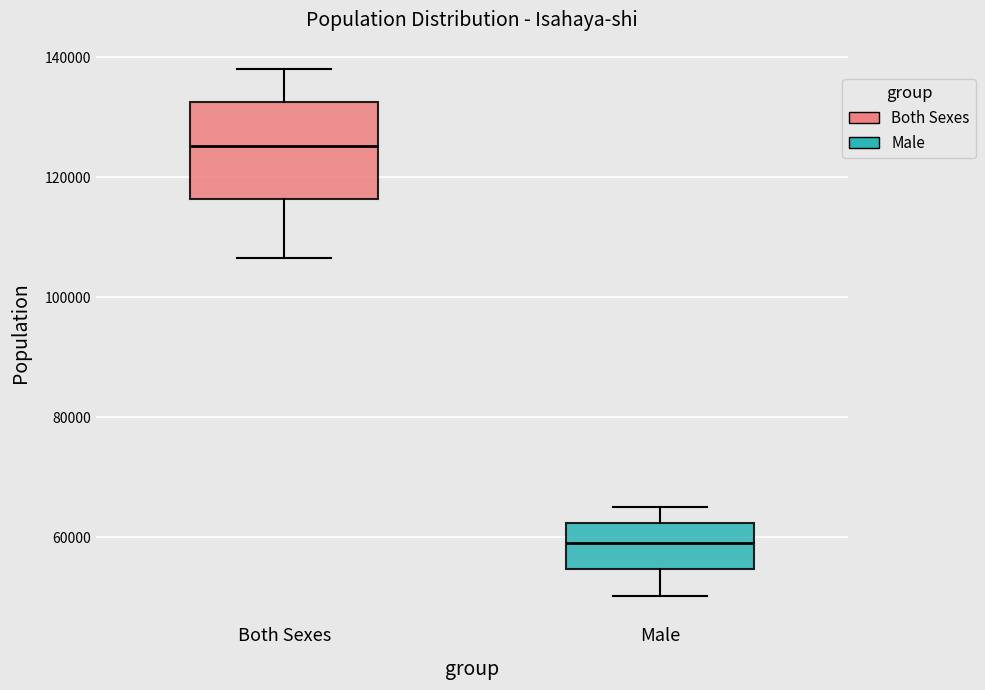

Which box's median line is the highest?

Both Sexes